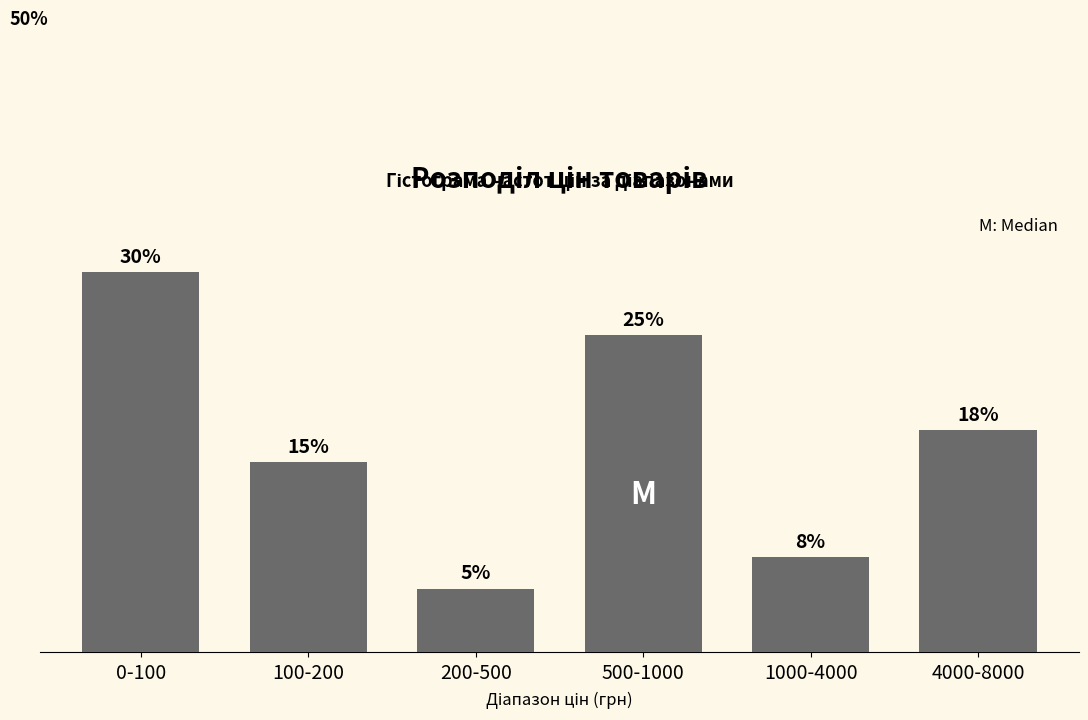

At which label is the value closest to 17?

4000-8000